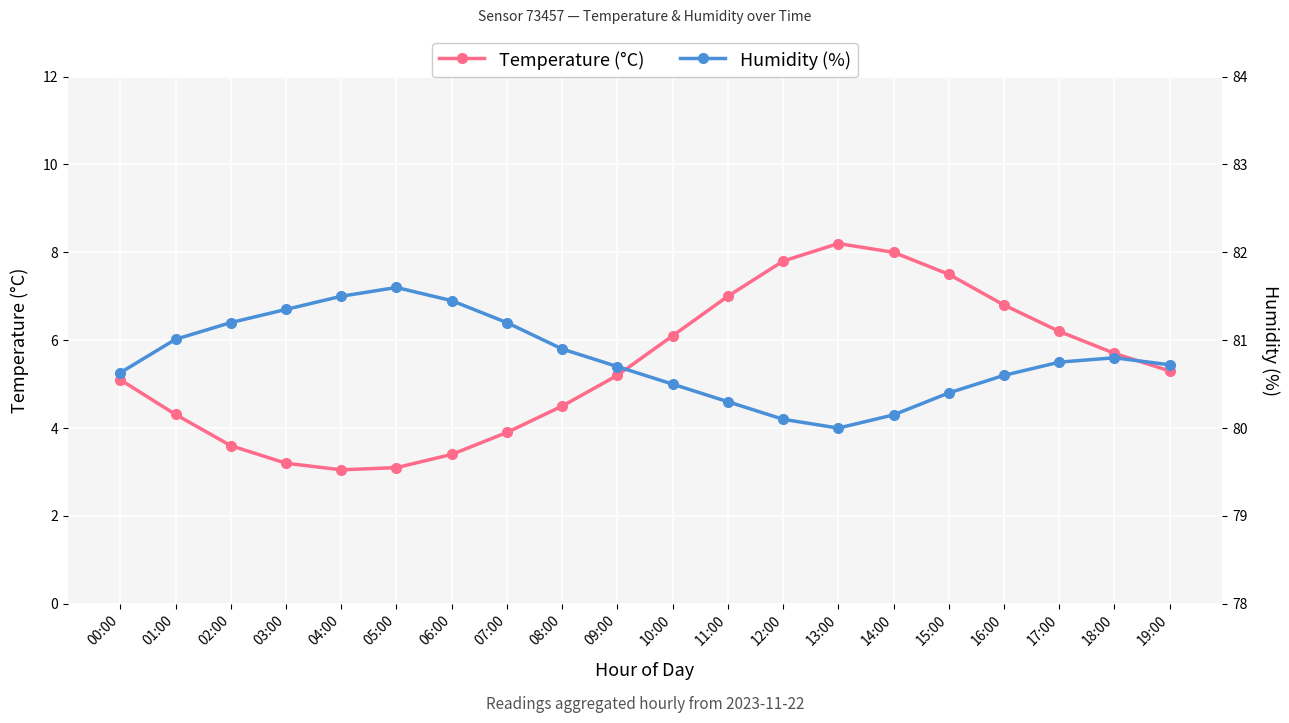

Reading left to right, extract all data points from this chart.

Temperature (°C): 00:00=5.1	01:00=4.3	02:00=3.6	03:00=3.2	04:00=3.0	05:00=3.1	06:00=3.4	07:00=3.9	08:00=4.5	09:00=5.2	10:00=6.1	11:00=7.0	12:00=7.8	13:00=8.2	14:00=8.0	15:00=7.5	16:00=6.8	17:00=6.2	18:00=5.7	19:00=5.3
Humidity (%): 00:00=80.6	01:00=81.0	02:00=81.2	03:00=81.3	04:00=81.5	05:00=81.6	06:00=81.5	07:00=81.2	08:00=80.9	09:00=80.7	10:00=80.5	11:00=80.3	12:00=80.1	13:00=80.0	14:00=80.2	15:00=80.4	16:00=80.6	17:00=80.8	18:00=80.8	19:00=80.7